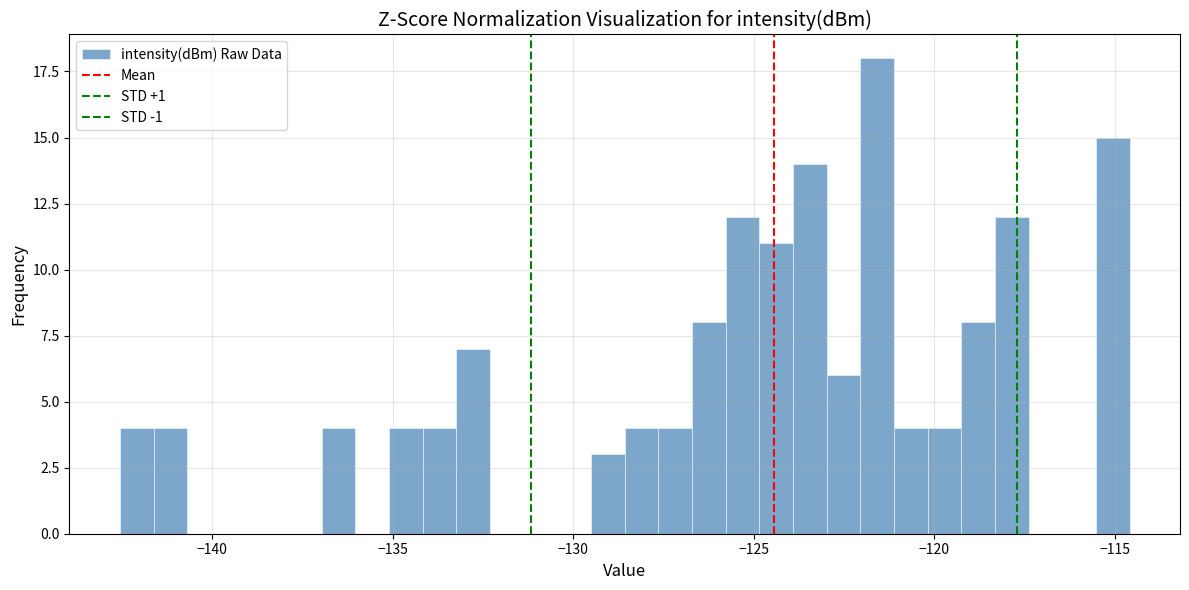

Read against the x-axis, roughly where is the centre of the tallest bar?

-121.5